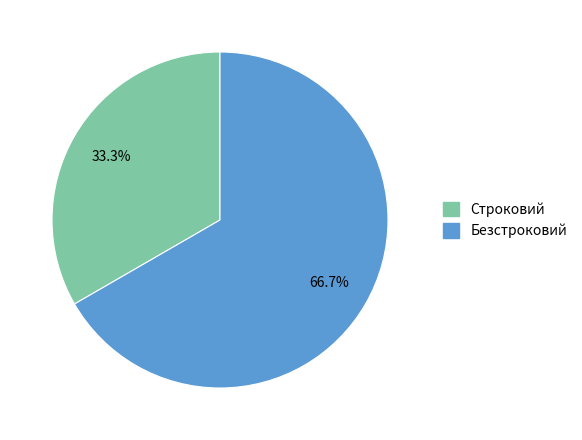

What percentage is the Безстроковий slice, to the nearest percent?

67%